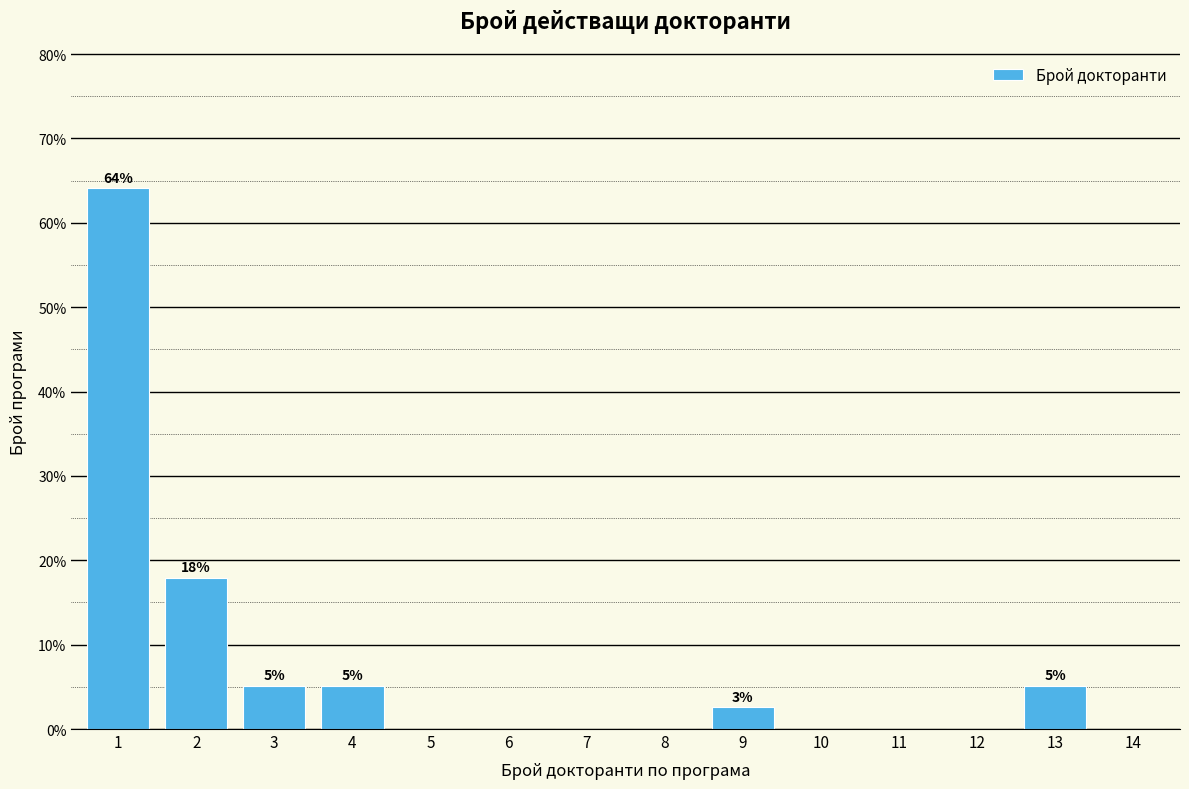

What is the change in value from 13 to 14?

-5.1